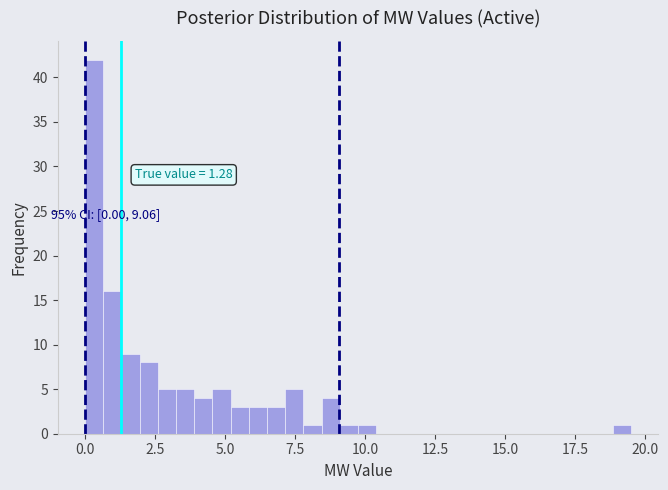

Read against the x-axis, roughly where is the centre of the tallest bar?

0.5